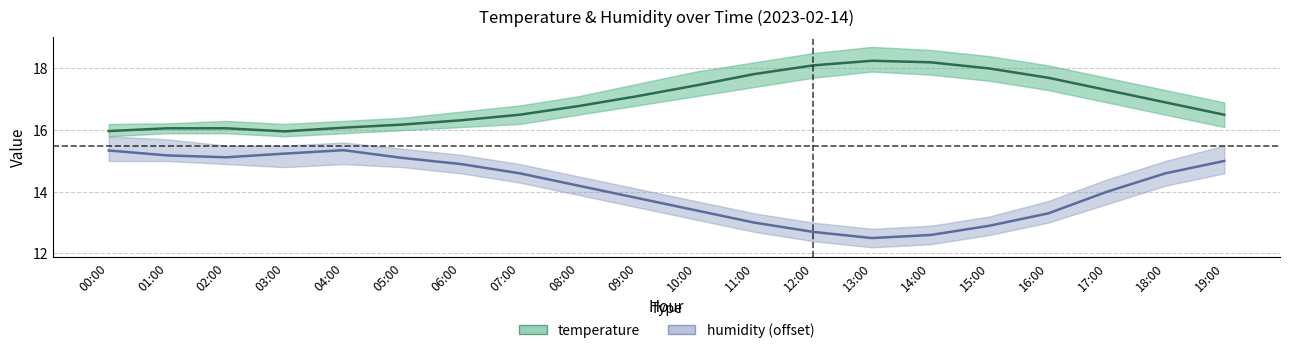

Where is the first local maximum for humidity (shifted)?

04:00